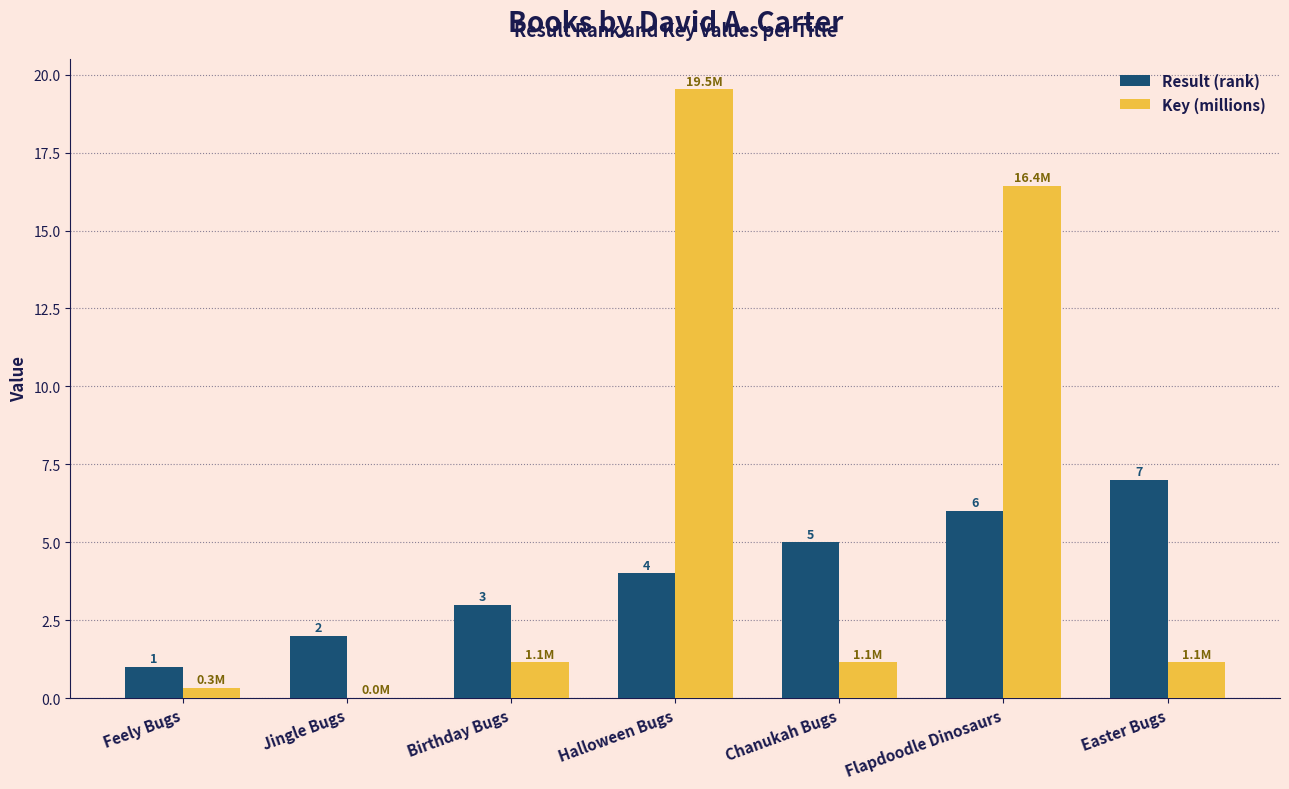

Which series has the largest total across all categories?

Key (millions)